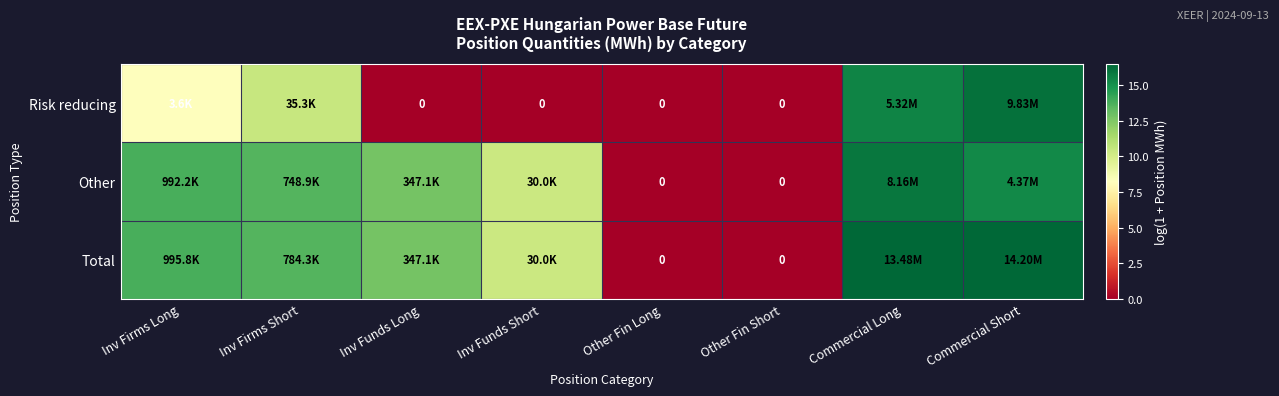

At Inv Funds Short, list the series in order from smallest to largest.

Risk reducing, Other, Total